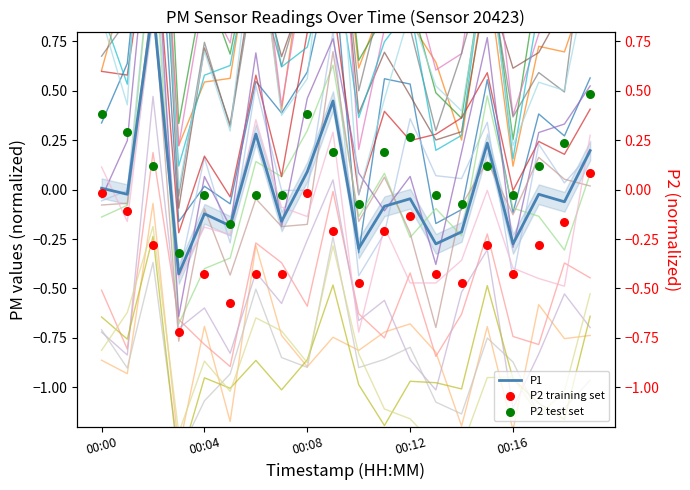

What are all the series names shown in the legend?

P1, P2 training set, P2 test set